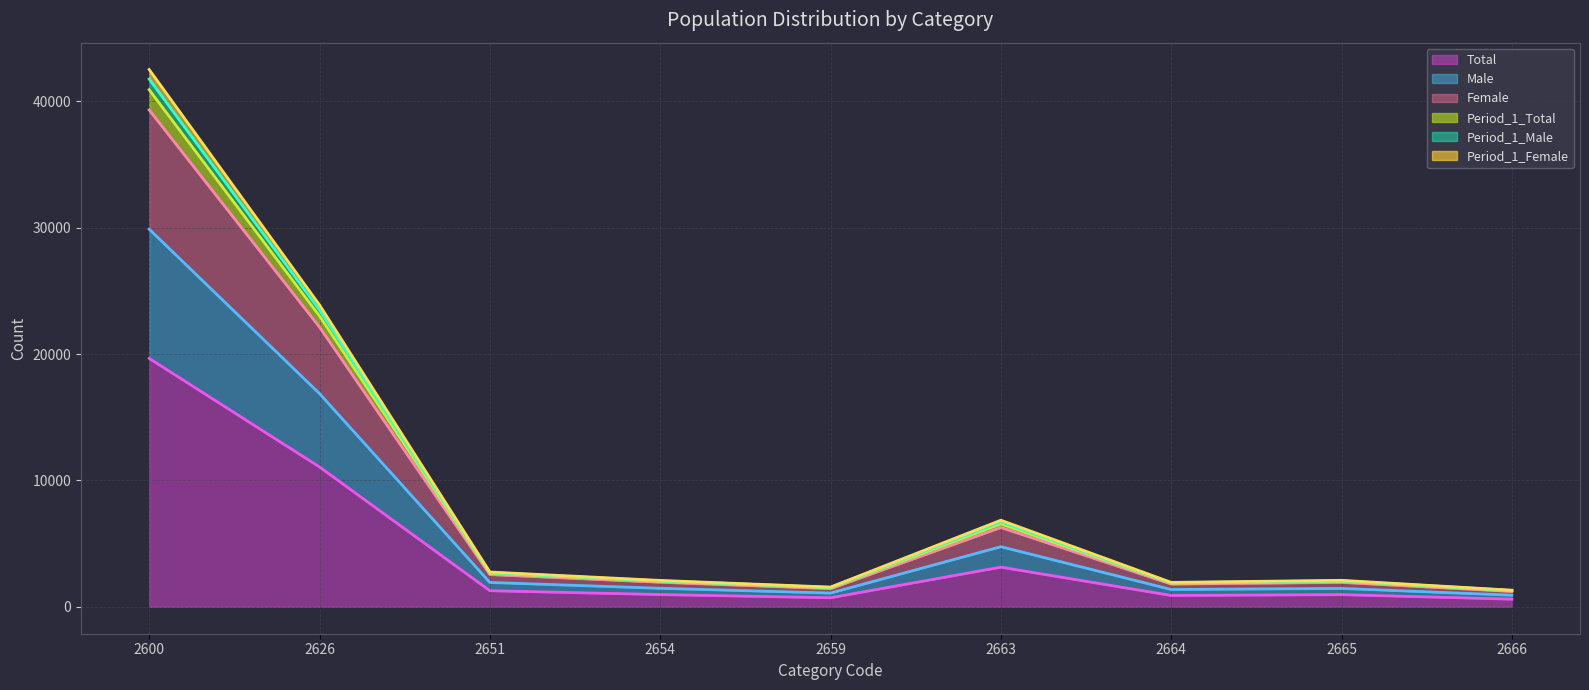

At which label does Total reach its peak?

2600